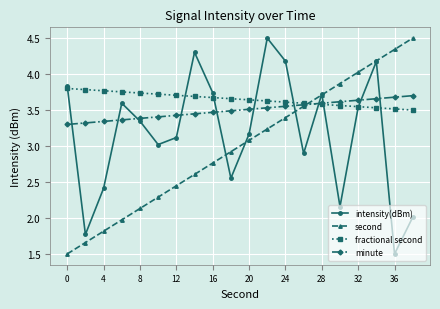

Count the number of categories in the chart.

20